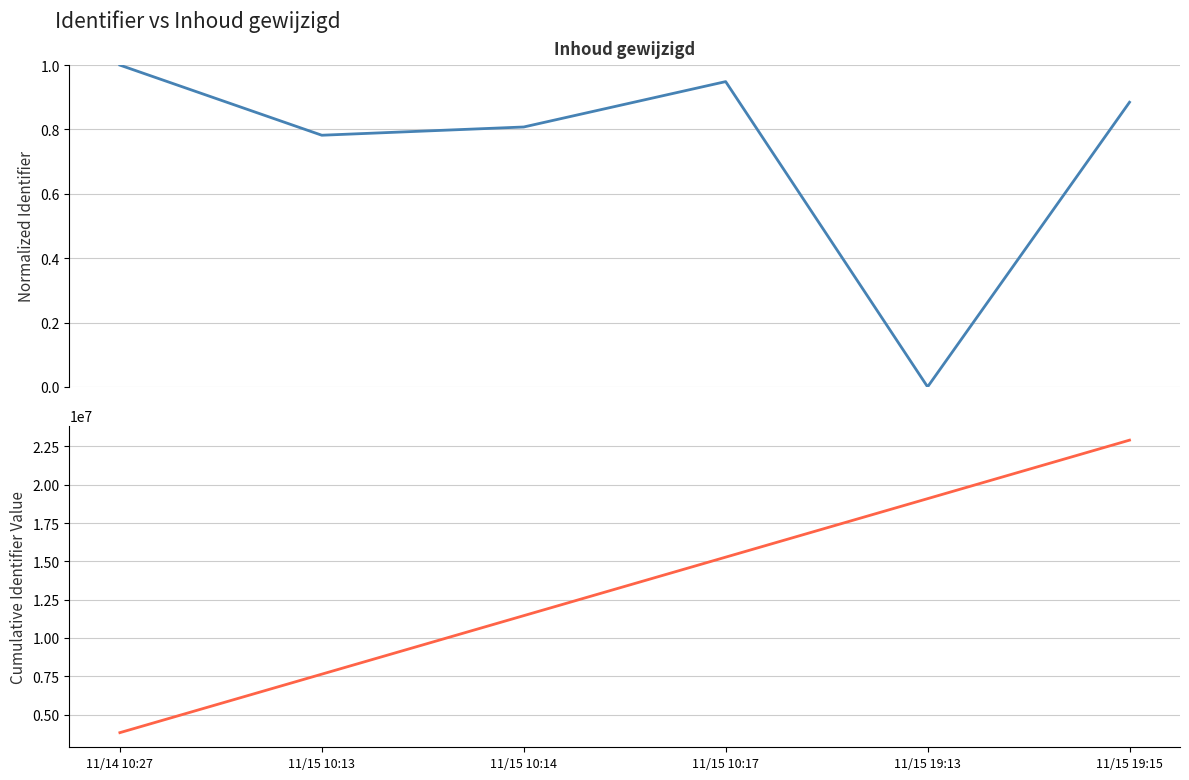

What is the total value across all series at 11/15 19:15?

22908117.9